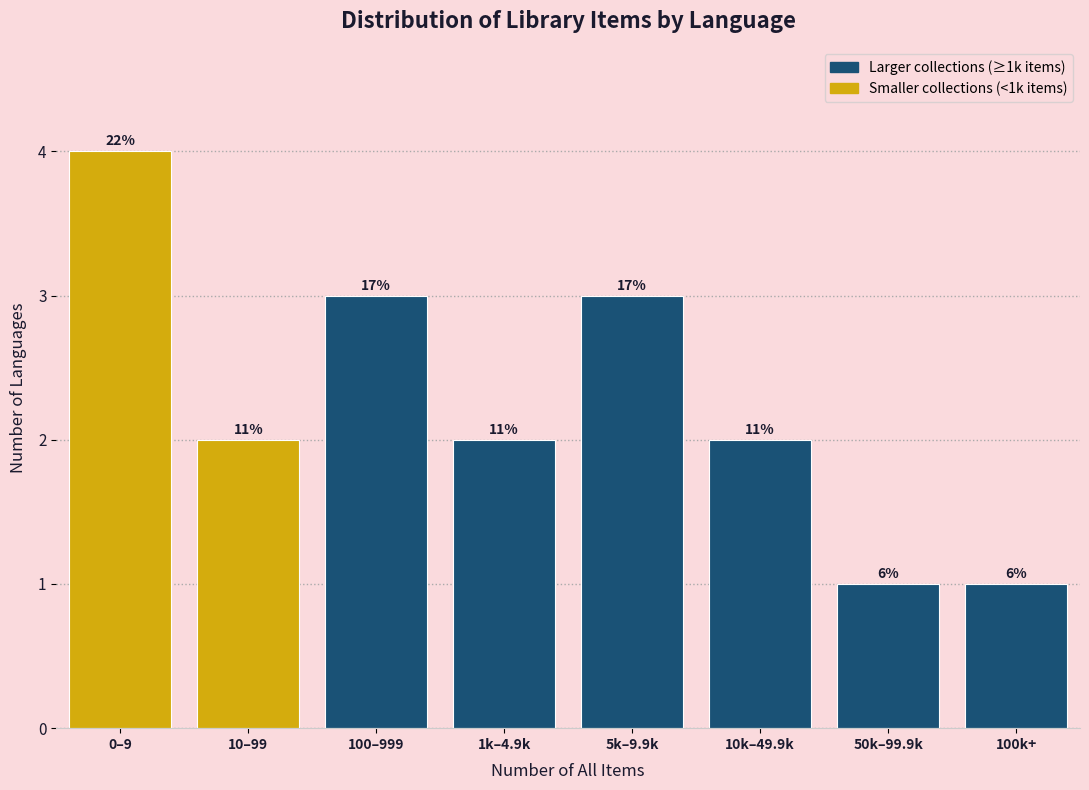

Are the bars horizontal?

No